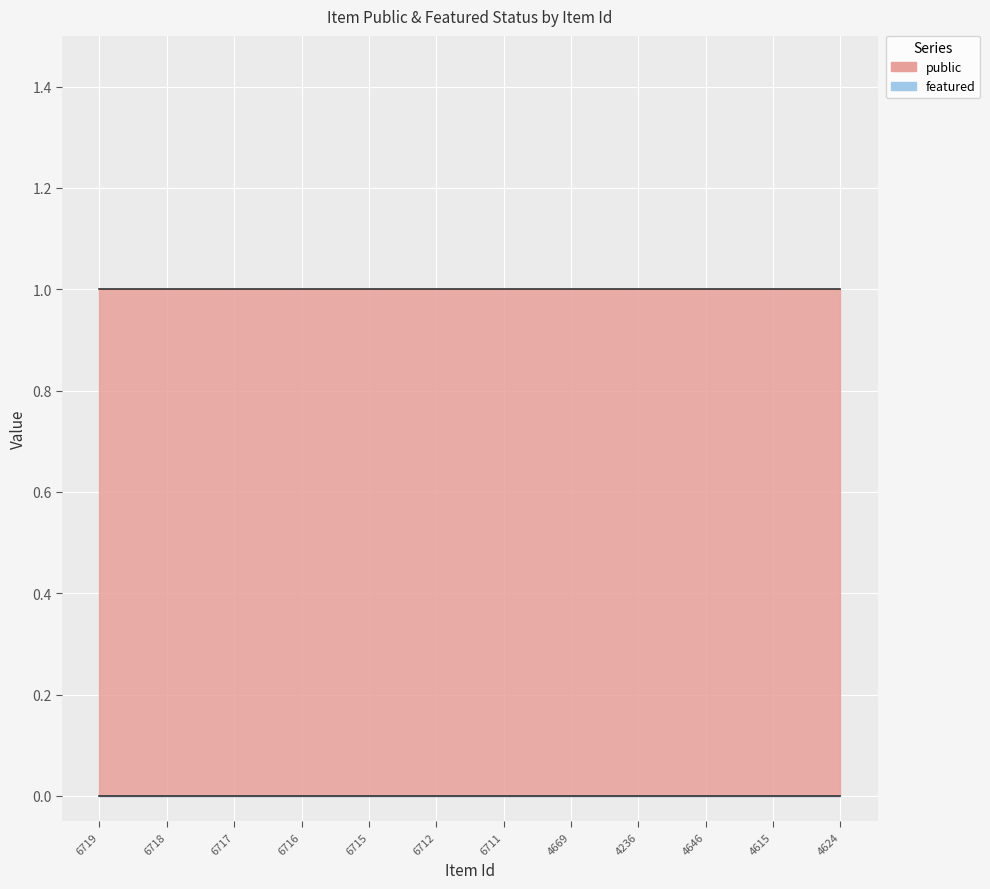

Rank the series by their average value, from highest to lowest.

public, featured